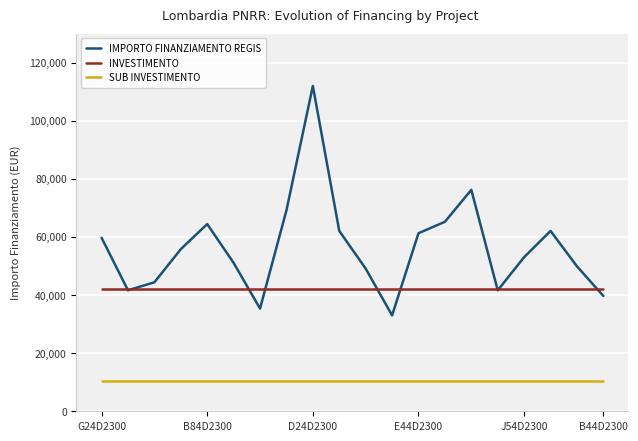

What is the maximum value for IMPORTO FINANZIAMENTO REGIS?

111949.1